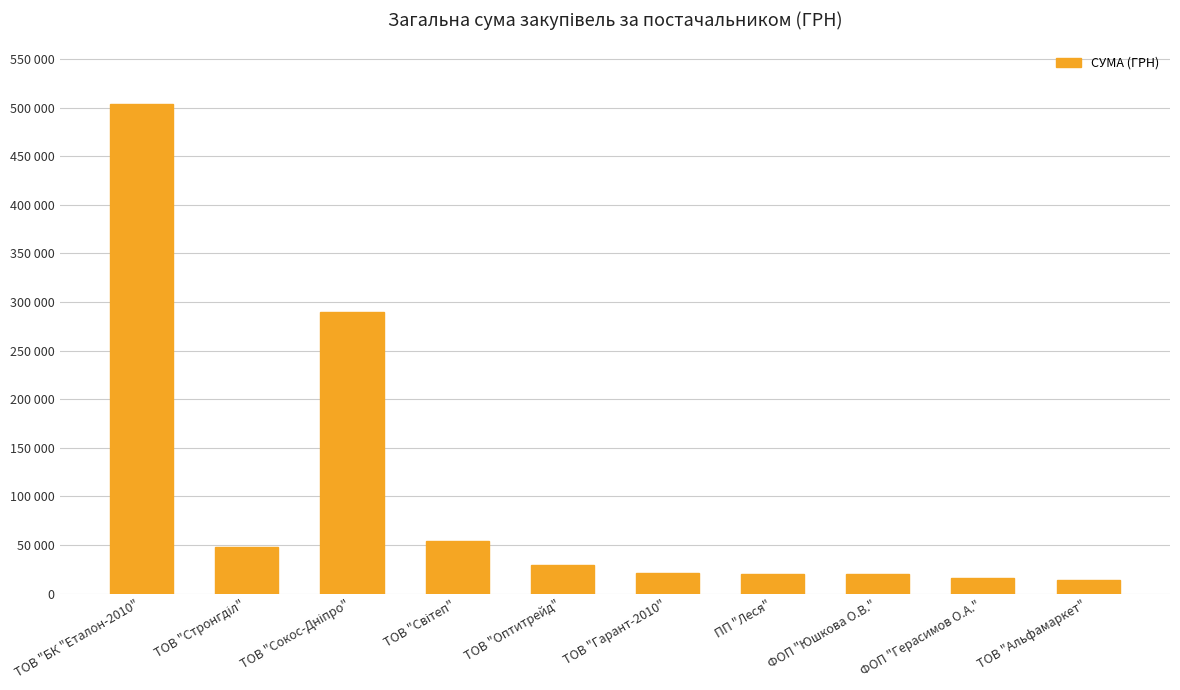

Rank the categories by value from lowest to highest.

ТОВ "Альфамаркет", ФОП "Герасимов О.А.", ФОП "Юшкова О.В.", ПП "Леся", ТОВ "Гарант-2010", ТОВ "Оптитрейд", ТОВ "Стронгділ", ТОВ "Світеп", ТОВ "Сокос-Дніпро", ТОВ "БК "Еталон-2010"